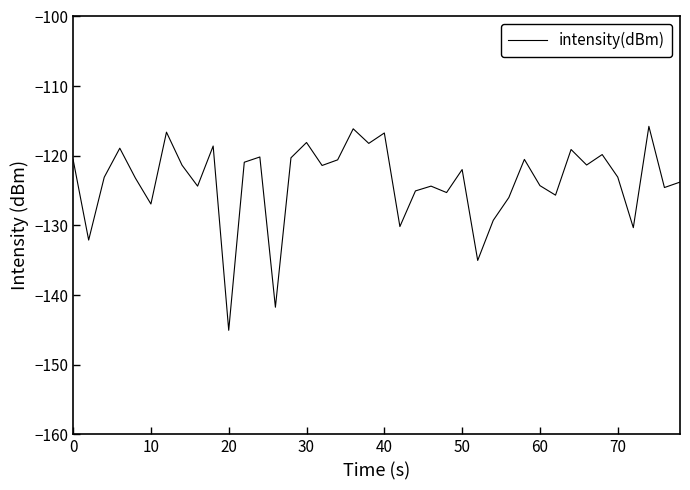

What is the smallest value displayed?

-145.1